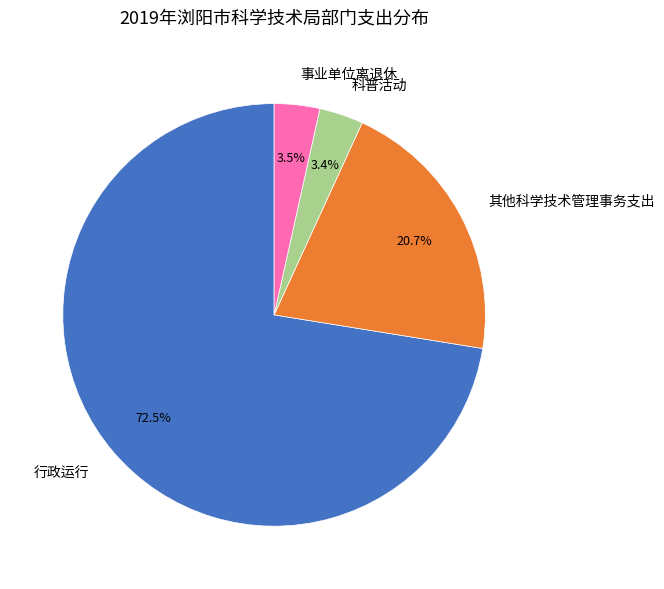

How many slices are in this pie chart?

4